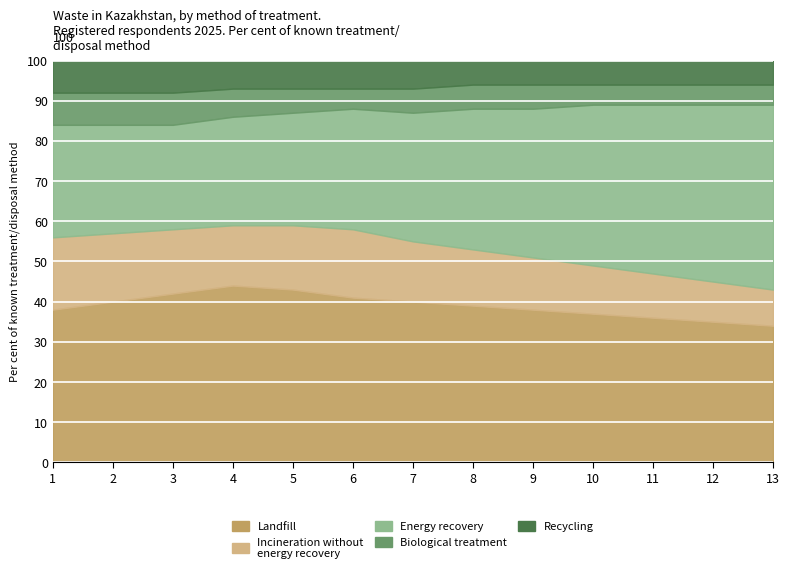

At 6, list the series in order from smallest to largest.

Biological treatment, Recycling, Incineration without
energy recovery, Energy recovery, Landfill